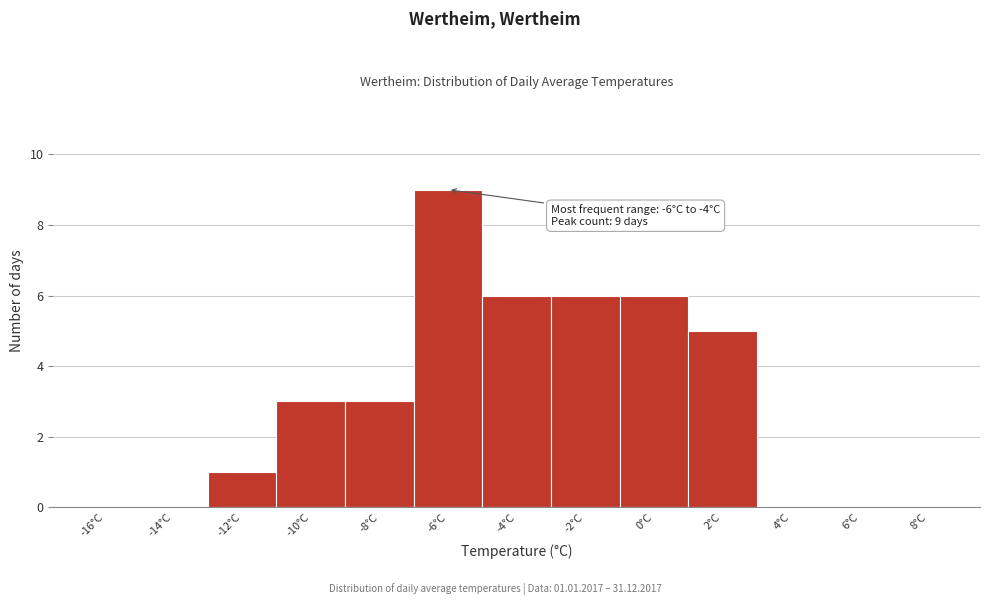

Reading left to right, list all the values displayed in this chart.

-16°C=0	-14°C=0	-12°C=1	-10°C=3	-8°C=3	-6°C=9	-4°C=6	-2°C=6	0°C=6	2°C=5	4°C=0	6°C=0	8°C=0